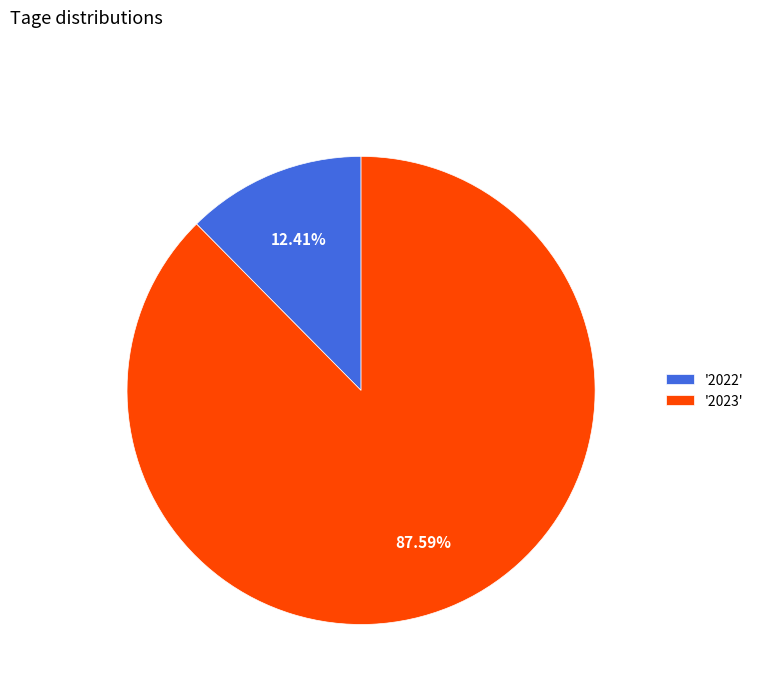

Between '2023' and '2022', which is larger?

'2023'